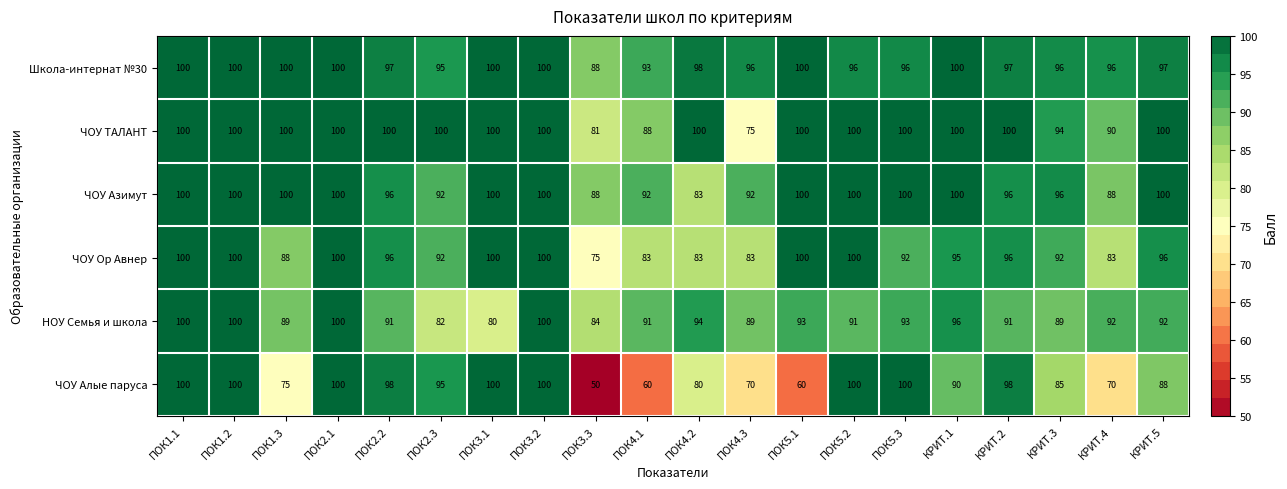

Where is ЧОУ Ор Авнер nearest to the value 87?

ПОК1.3